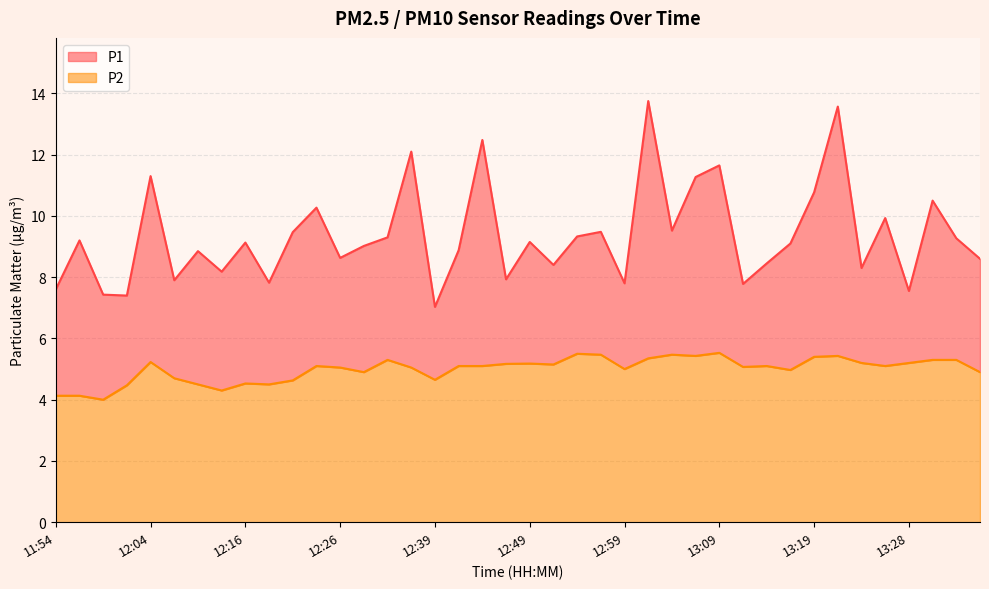

True or false: P1 and P2 cross at least once.

False